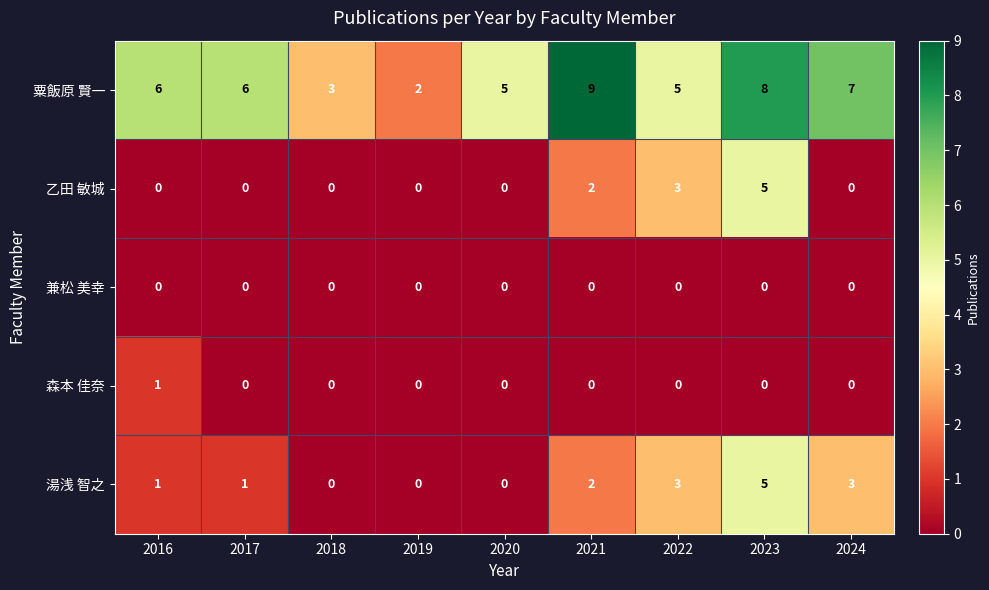

The 森本 佳奈 series shows -1 at 2023. True or false?

False